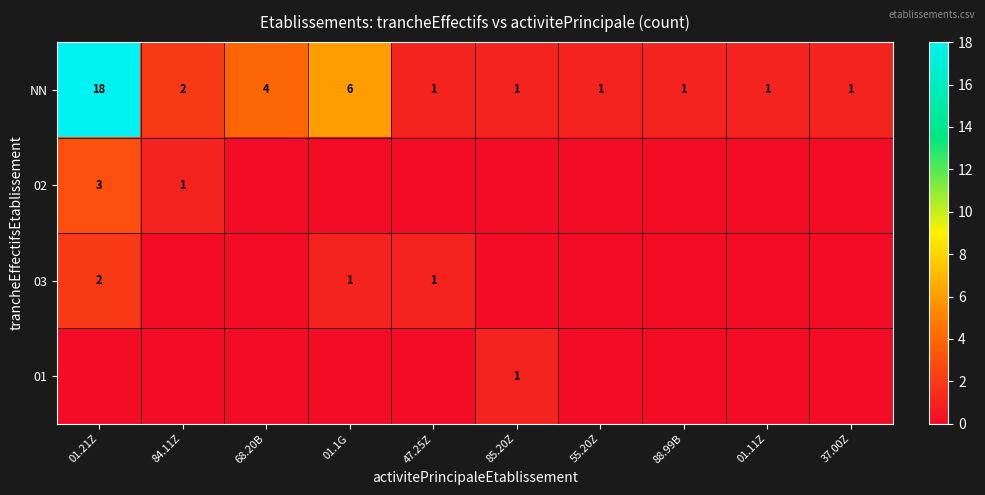

What is the difference between the second highest and minimum values in the NN series?

5